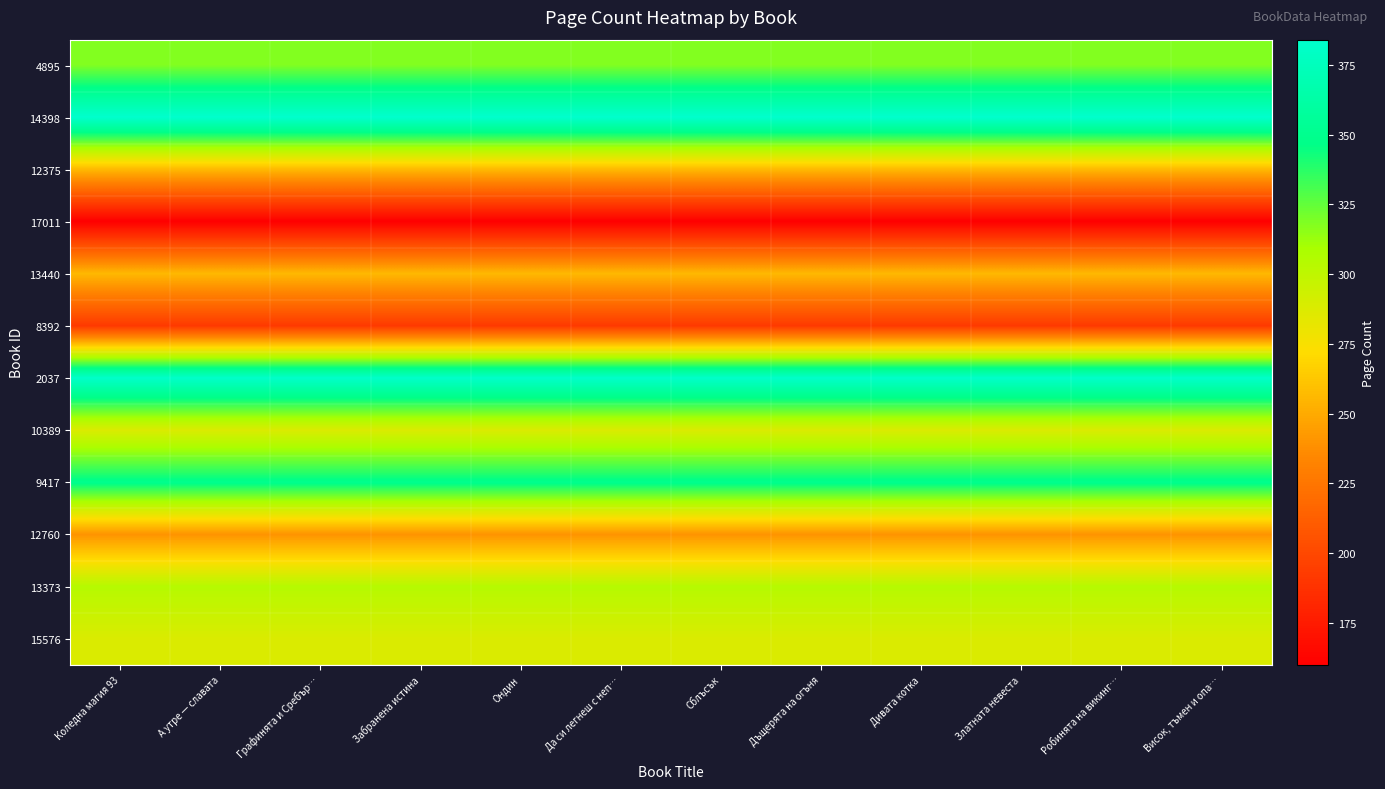

Reading left to right, transcribe all the data shown in this chart.

4895: Коледна магия 93=318	А утре — славата=318	Графинята и Сребър…=318	Забранена истина=318	Ондин=318	Да си легнеш с неп…=318	Сблъсък=318	Дъщерята на огъня=318	Дивата котка=318	Златната невеста=318	Робинята на викинг…=318	Висок, тъмен и опа…=318
14398: Коледна магия 93=384	А утре — славата=384	Графинята и Сребър…=384	Забранена истина=384	Ондин=384	Да си легнеш с неп…=384	Сблъсък=384	Дъщерята на огъня=384	Дивата котка=384	Златната невеста=384	Робинята на викинг…=384	Висок, тъмен и опа…=384
12375: Коледна магия 93=256	А утре — славата=256	Графинята и Сребър…=256	Забранена истина=256	Ондин=256	Да си легнеш с неп…=256	Сблъсък=256	Дъщерята на огъня=256	Дивата котка=256	Златната невеста=256	Робинята на викинг…=256	Висок, тъмен и опа…=256
17011: Коледна магия 93=160	А утре — славата=160	Графинята и Сребър…=160	Забранена истина=160	Ондин=160	Да си легнеш с неп…=160	Сблъсък=160	Дъщерята на огъня=160	Дивата котка=160	Златната невеста=160	Робинята на викинг…=160	Висок, тъмен и опа…=160
13440: Коледна магия 93=256	А утре — славата=256	Графинята и Сребър…=256	Забранена истина=256	Ондин=256	Да си легнеш с неп…=256	Сблъсък=256	Дъщерята на огъня=256	Дивата котка=256	Златната невеста=256	Робинята на викинг…=256	Висок, тъмен и опа…=256
8392: Коледна магия 93=192	А утре — славата=192	Графинята и Сребър…=192	Забранена истина=192	Ондин=192	Да си легнеш с неп…=192	Сблъсък=192	Дъщерята на огъня=192	Дивата котка=192	Златната невеста=192	Робинята на викинг…=192	Висок, тъмен и опа…=192
2037: Коледна магия 93=382	А утре — славата=382	Графинята и Сребър…=382	Забранена истина=382	Ондин=382	Да си легнеш с неп…=382	Сблъсък=382	Дъщерята на огъня=382	Дивата котка=382	Златната невеста=382	Робинята на викинг…=382	Висок, тъмен и опа…=382
10389: Коледна магия 93=288	А утре — славата=288	Графинята и Сребър…=288	Забранена истина=288	Ондин=288	Да си легнеш с неп…=288	Сблъсък=288	Дъщерята на огъня=288	Дивата котка=288	Златната невеста=288	Робинята на викинг…=288	Висок, тъмен и опа…=288
9417: Коледна магия 93=349	А утре — славата=349	Графинята и Сребър…=349	Забранена истина=349	Ондин=349	Да си легнеш с неп…=349	Сблъсък=349	Дъщерята на огъня=349	Дивата котка=349	Златната невеста=349	Робинята на викинг…=349	Висок, тъмен и опа…=349
12760: Коледна магия 93=240	А утре — славата=240	Графинята и Сребър…=240	Забранена истина=240	Ондин=240	Да си легнеш с неп…=240	Сблъсък=240	Дъщерята на огъня=240	Дивата котка=240	Златната невеста=240	Робинята на викинг…=240	Висок, тъмен и опа…=240
13373: Коледна магия 93=304	А утре — славата=304	Графинята и Сребър…=304	Забранена истина=304	Ондин=304	Да си легнеш с неп…=304	Сблъсък=304	Дъщерята на огъня=304	Дивата котка=304	Златната невеста=304	Робинята на викинг…=304	Висок, тъмен и опа…=304
15576: Коледна магия 93=288	А утре — славата=288	Графинята и Сребър…=288	Забранена истина=288	Ондин=288	Да си легнеш с неп…=288	Сблъсък=288	Дъщерята на огъня=288	Дивата котка=288	Златната невеста=288	Робинята на викинг…=288	Висок, тъмен и опа…=288